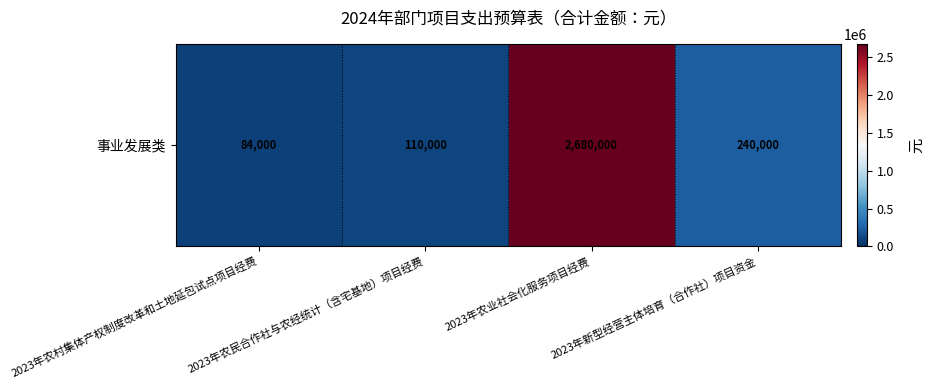

Which category has the highest value across all series?

2023年农业社会化服务项目经费